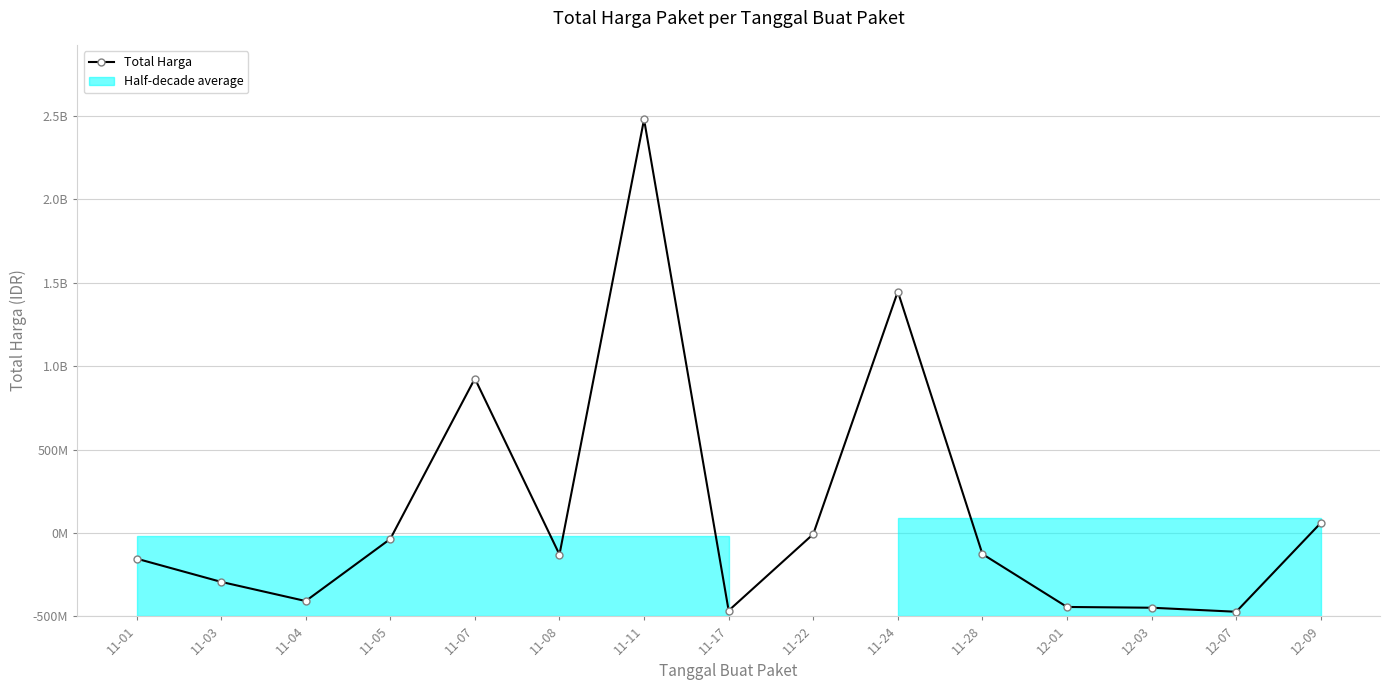

Is this an area chart (filled region under the line)?

No